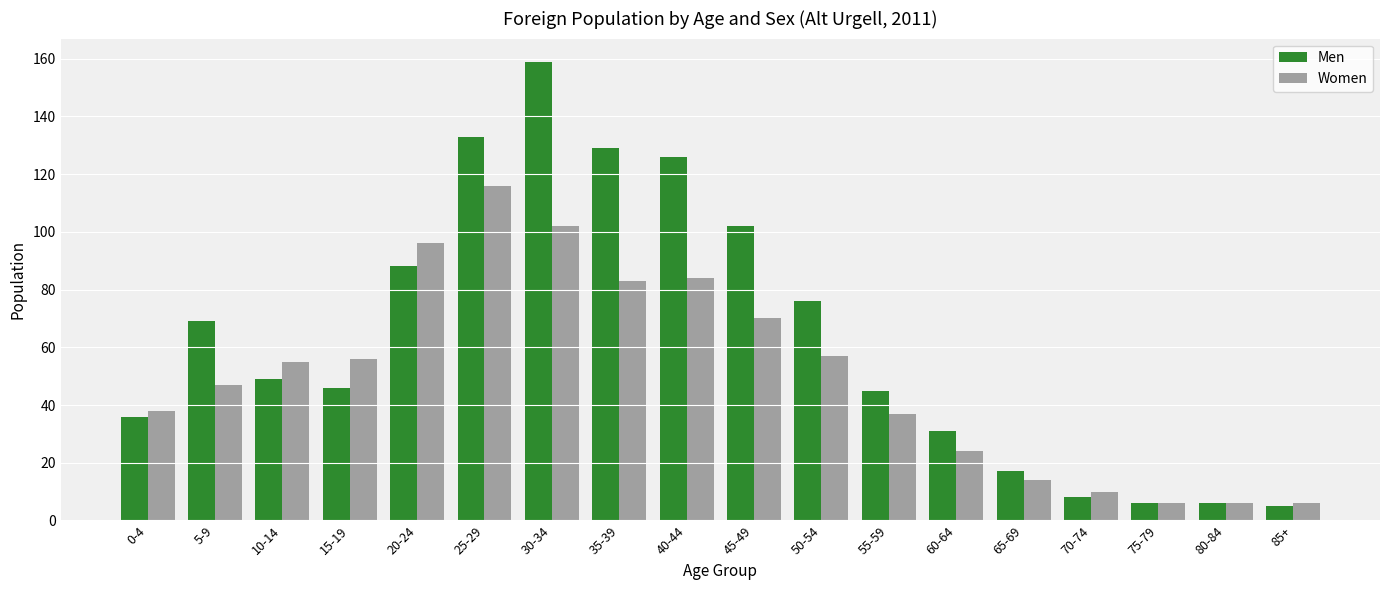

Reading left to right, transcribe all the data shown in this chart.

Men: 0-4=36	5-9=69	10-14=49	15-19=46	20-24=88	25-29=133	30-34=159	35-39=129	40-44=126	45-49=102	50-54=76	55-59=45	60-64=31	65-69=17	70-74=8	75-79=6	80-84=6	85+=5
Women: 0-4=38	5-9=47	10-14=55	15-19=56	20-24=96	25-29=116	30-34=102	35-39=83	40-44=84	45-49=70	50-54=57	55-59=37	60-64=24	65-69=14	70-74=10	75-79=6	80-84=6	85+=6